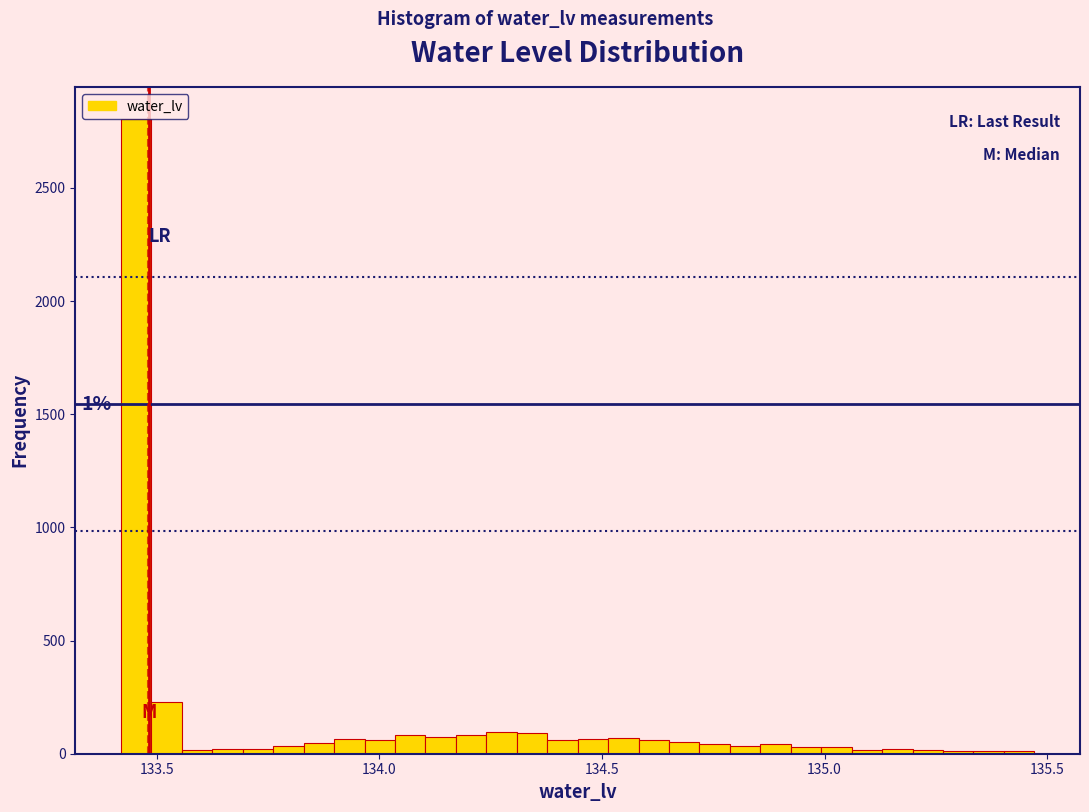

Read against the x-axis, roughly where is the centre of the tallest bar?

133.45